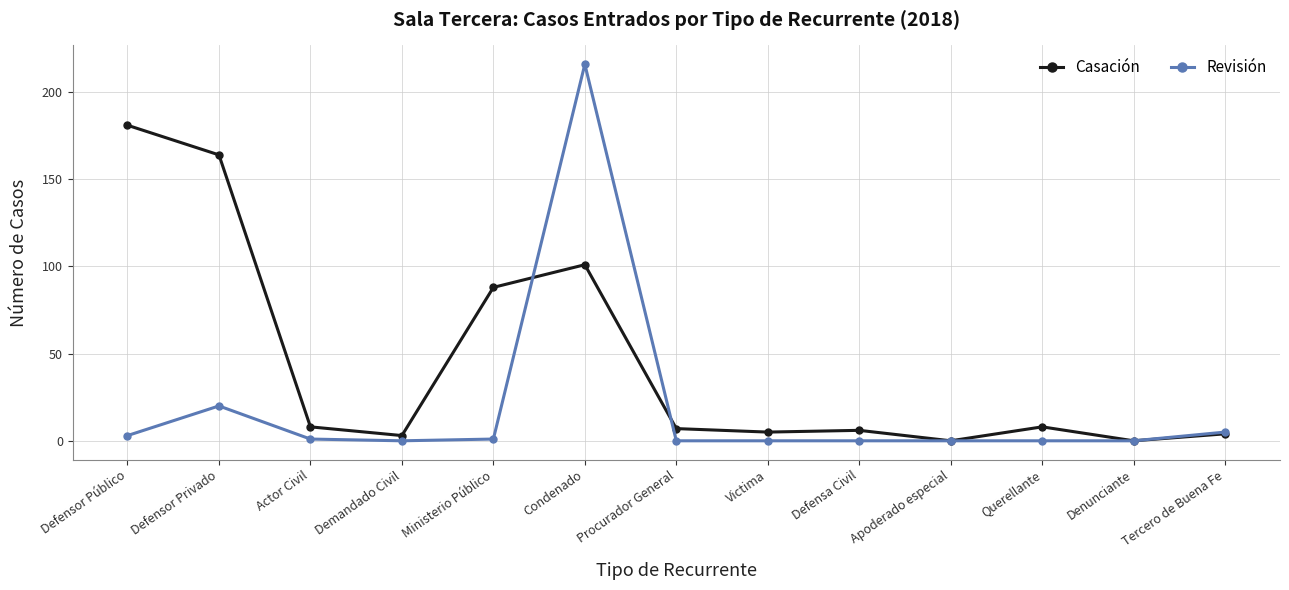

Which series has the widest spread of values?

Revisión